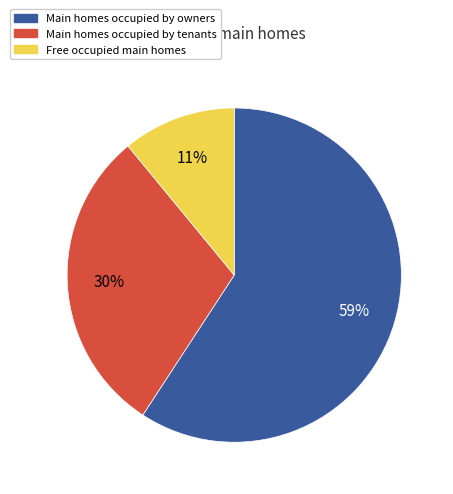

What percentage is the Main homes occupied by owners slice, to the nearest percent?

59%